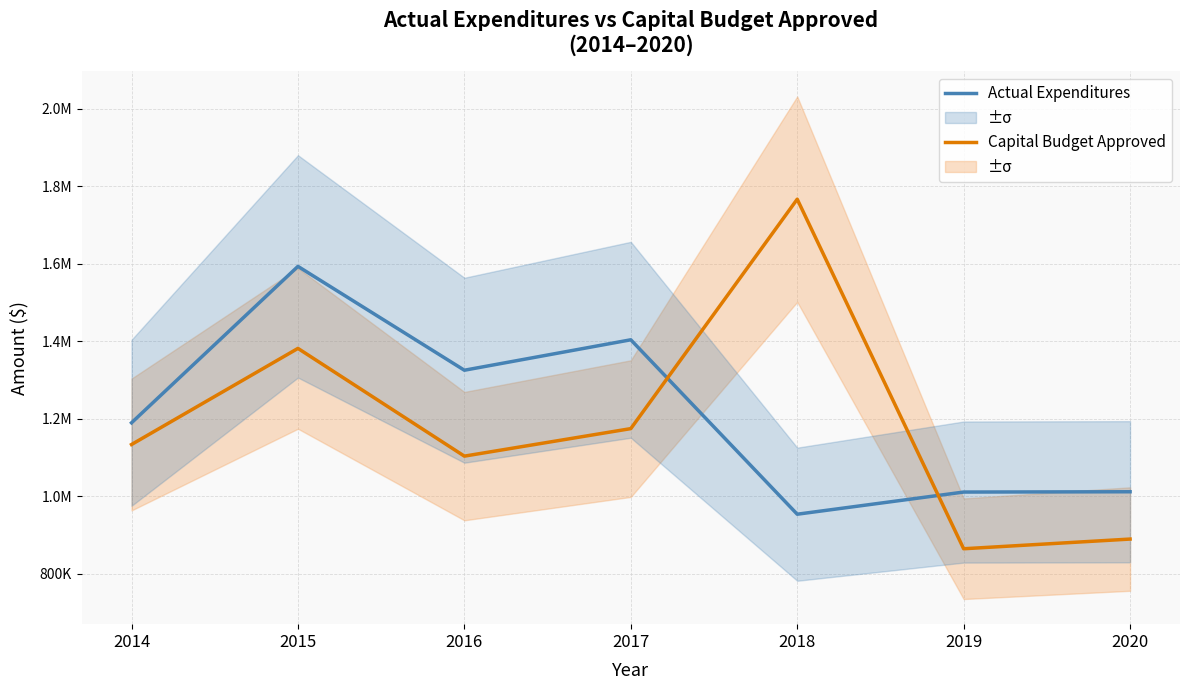

True or false: Actual Expenditures has more than 2 interior local peaks.

False